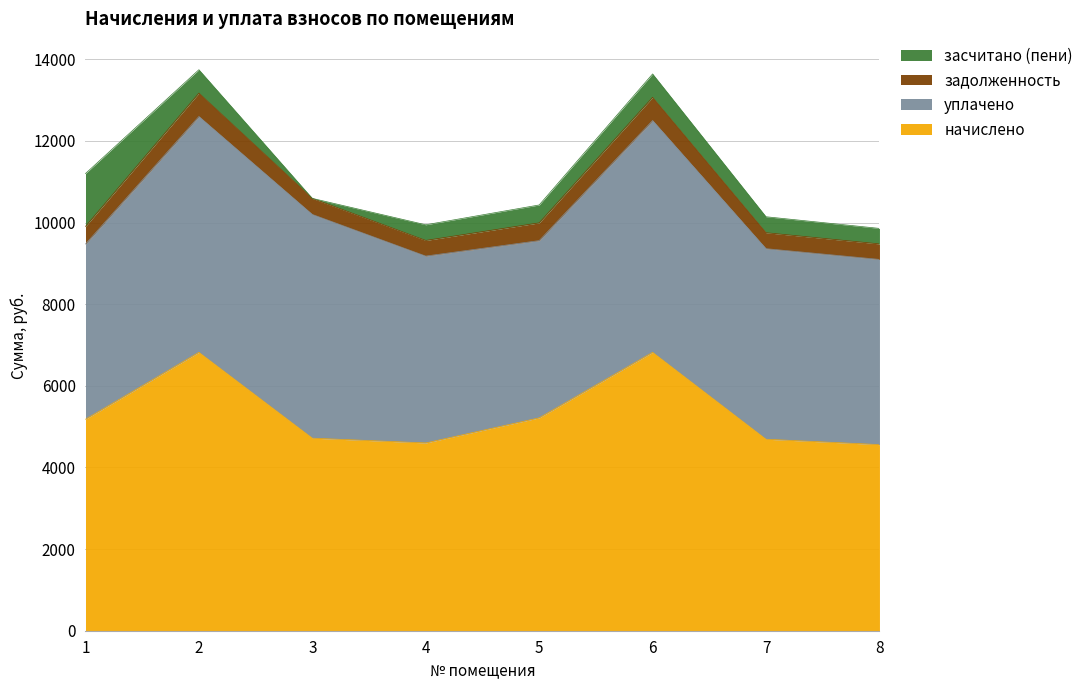

At how many categories does at least one series exceed 13438?

2